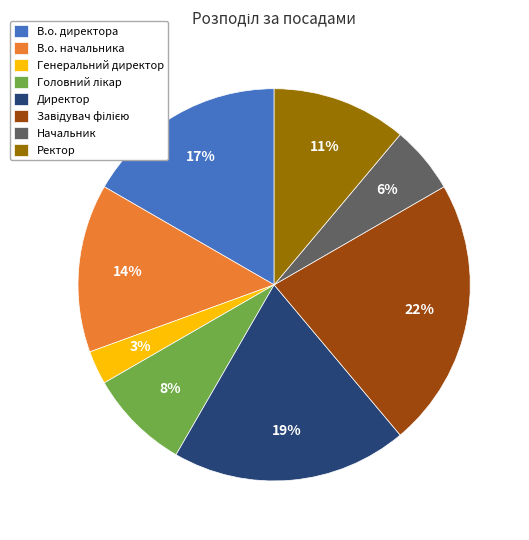

Do Генеральний директор and Ректор together represent more than half of the pie?

No